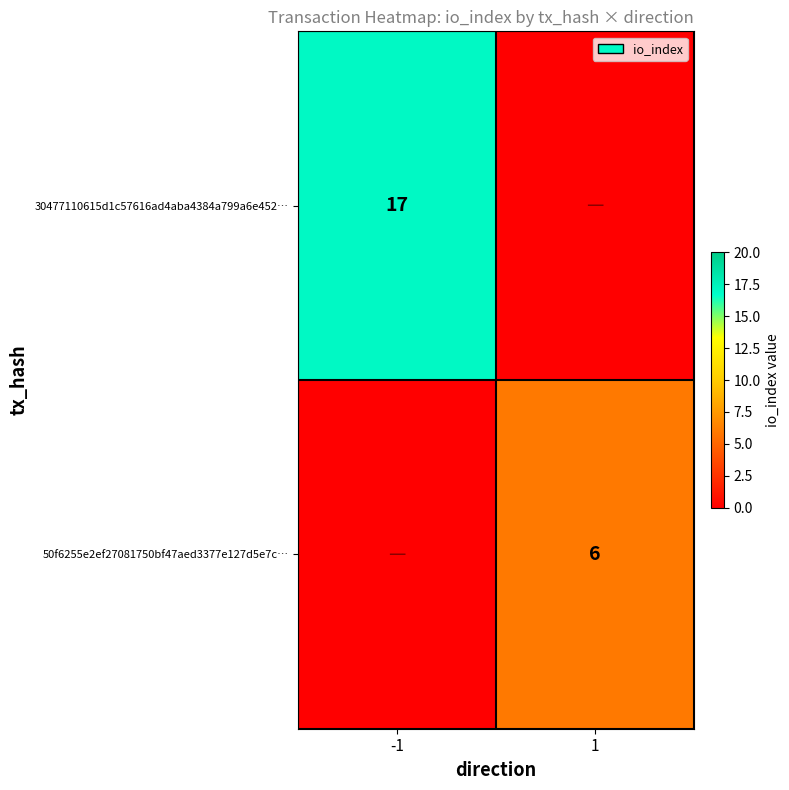

True or false: 50f6255e2ef27081750bf47aed3377e127d5e7c… has a value of 6 at 1.

True